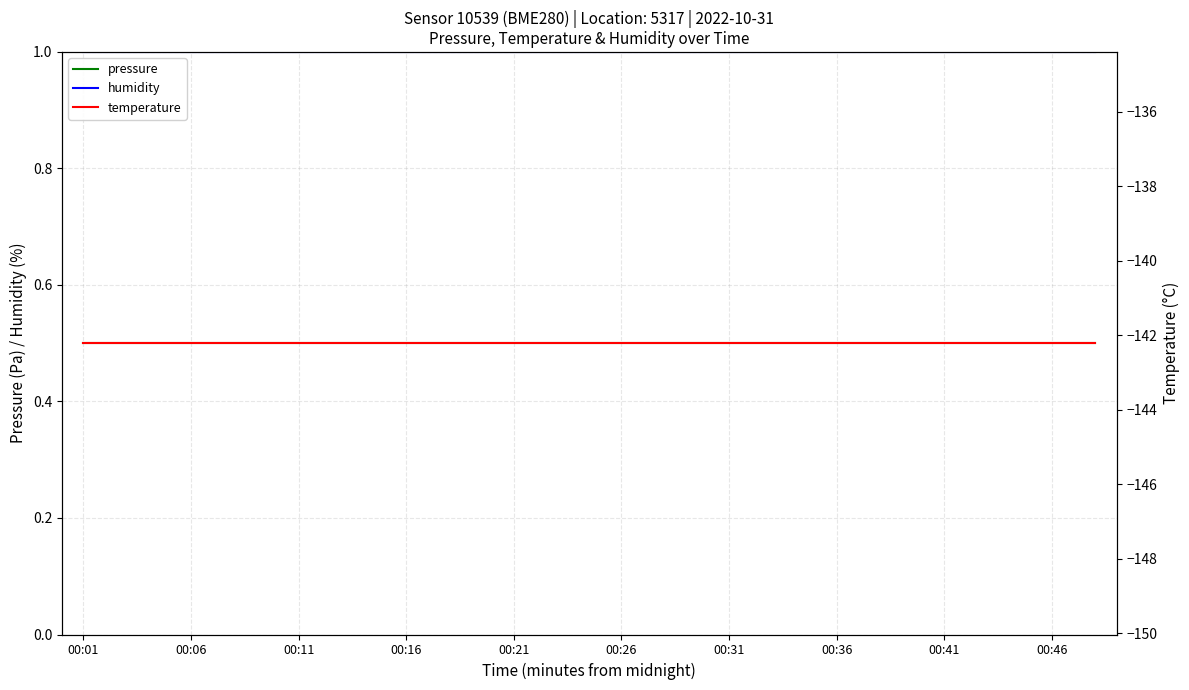

What are all the series names shown in the legend?

pressure, humidity, temperature